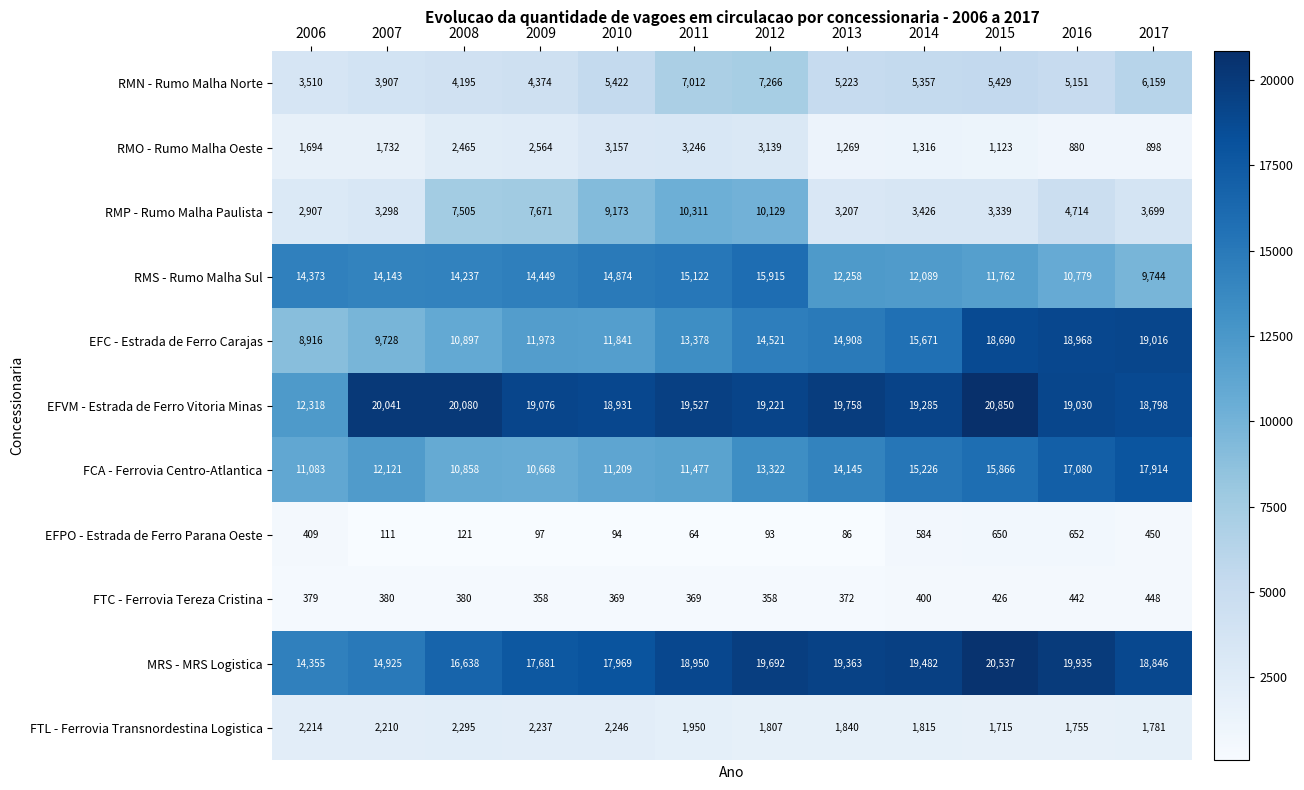

At which category is the sum across all series the highest?

2012